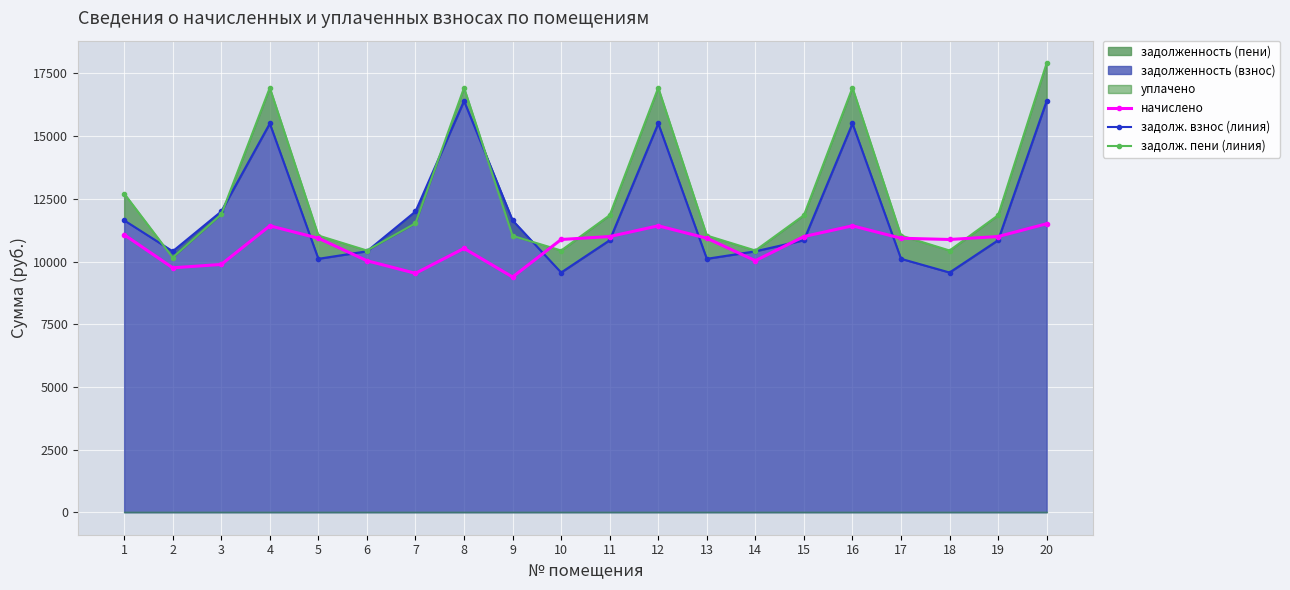

Which series has the largest range (max minus min)?

задолж. пени (линия)